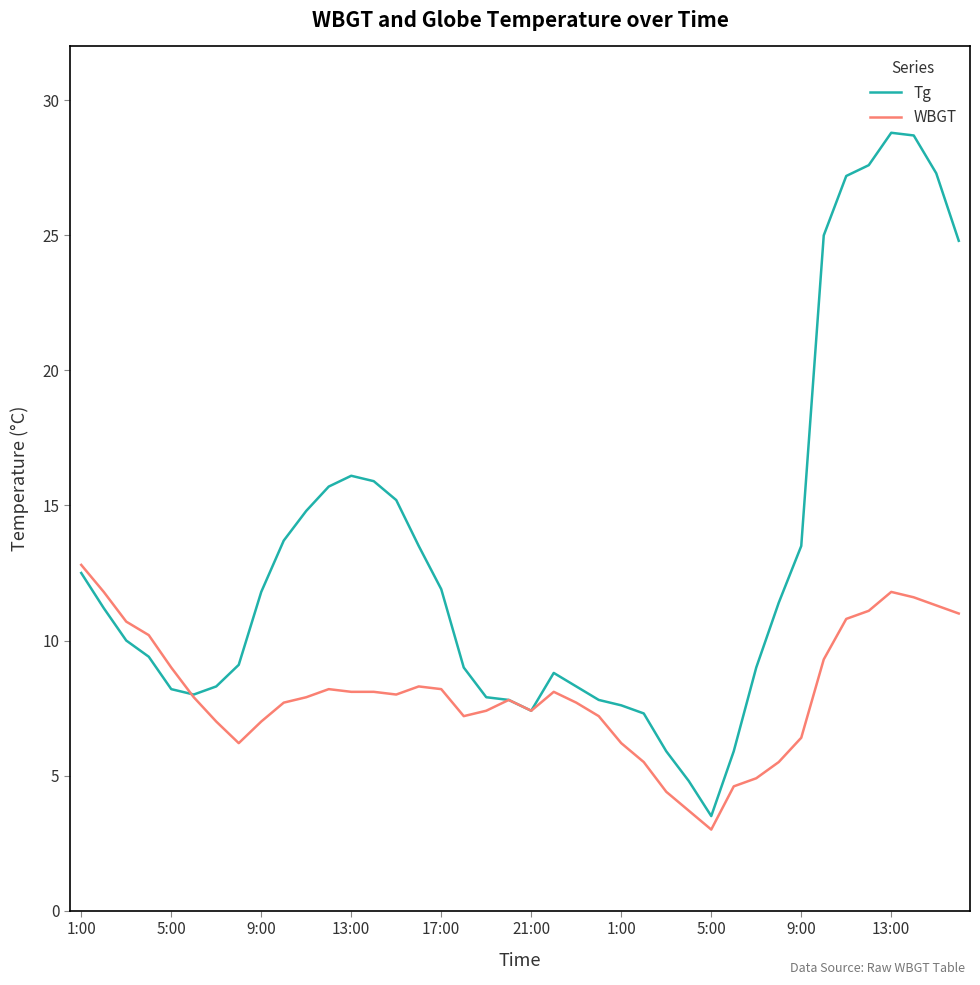

List the series in order of their peak value, lowest first.

WBGT, Tg